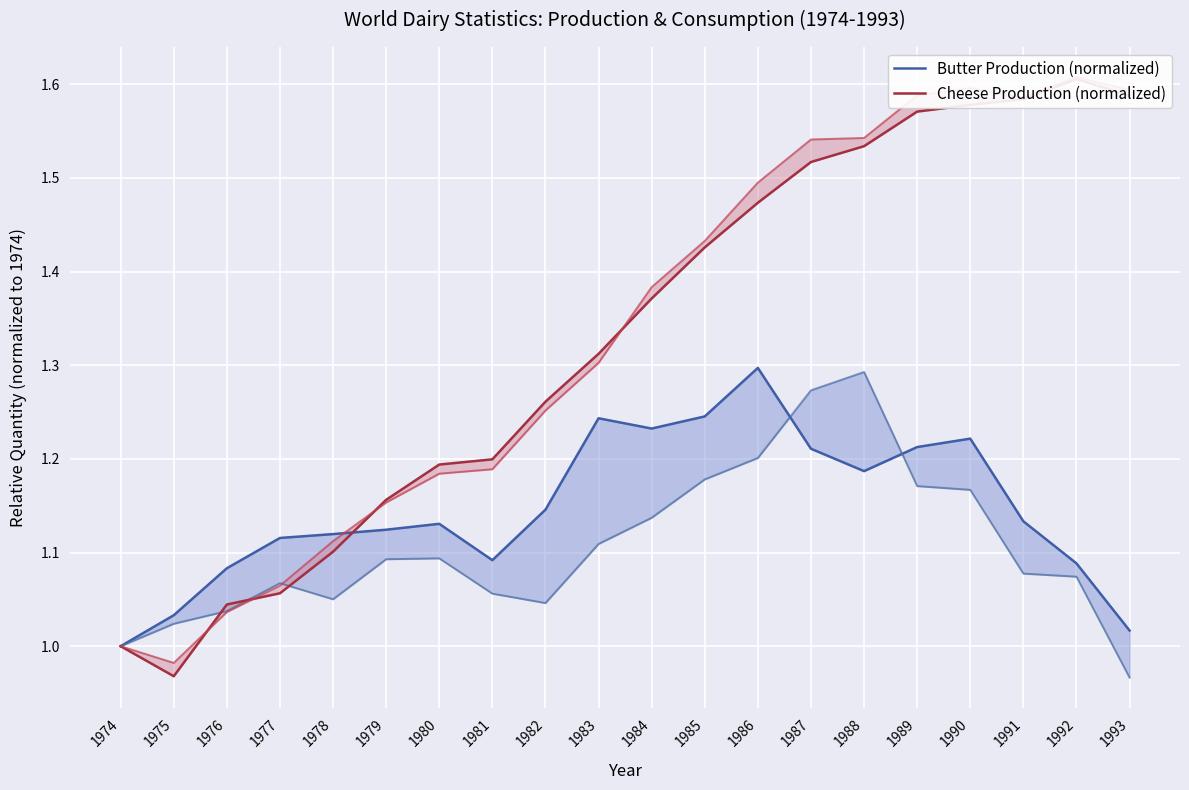

What is the maximum value for Butter Production (normalized)?

1.3